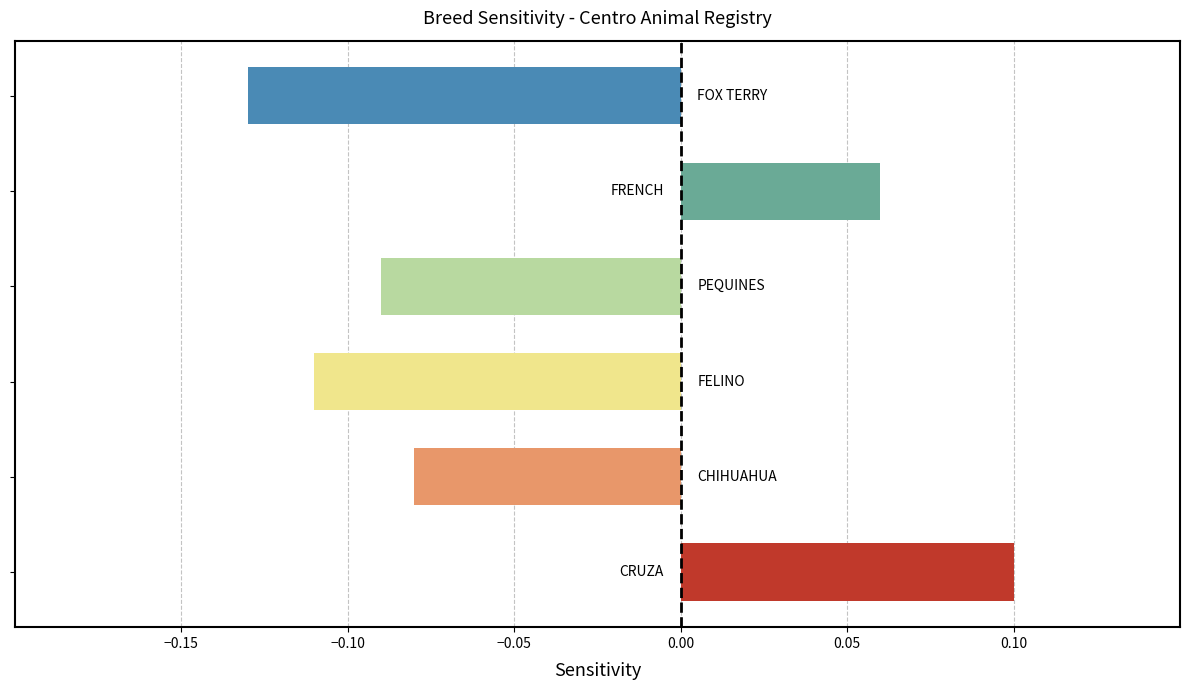

Are the bars horizontal?

Yes